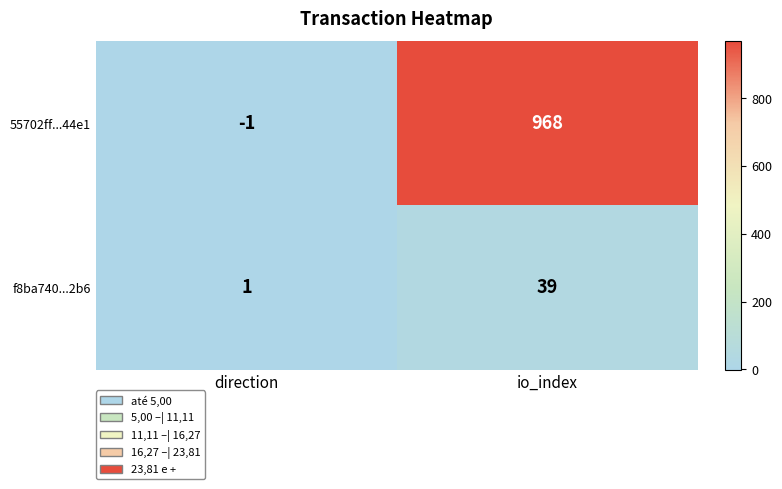

Which series has the widest spread of values?

55702ff...44e1